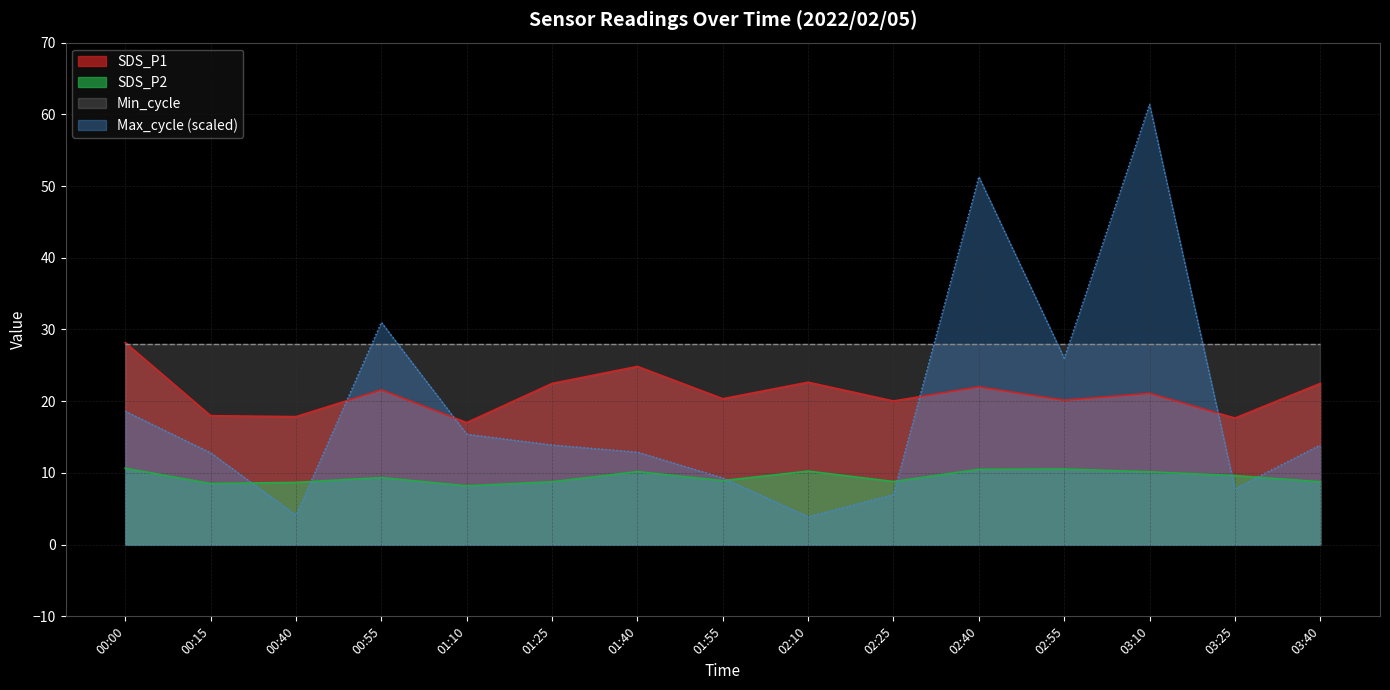

List the labels in order of Max_cycle_scaled value, smallest first.

02:10, 00:40, 02:25, 03:25, 01:55, 00:15, 01:40, 01:25, 03:40, 01:10, 00:00, 02:55, 00:55, 02:40, 03:10